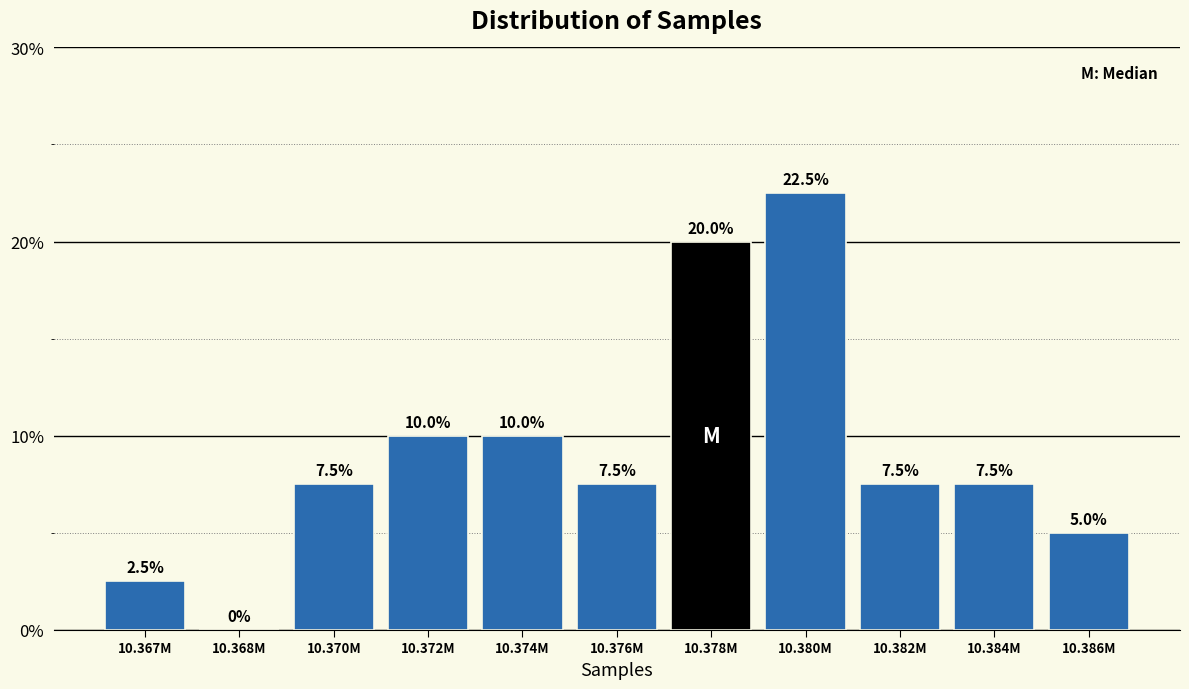

Reading left to right, list all the values displayed in this chart.

10.367M=2.5	10.368M=0.0	10.370M=7.5	10.372M=10.0	10.374M=10.0	10.376M=7.5	10.378M=20.0	10.380M=22.5	10.382M=7.5	10.384M=7.5	10.386M=5.0